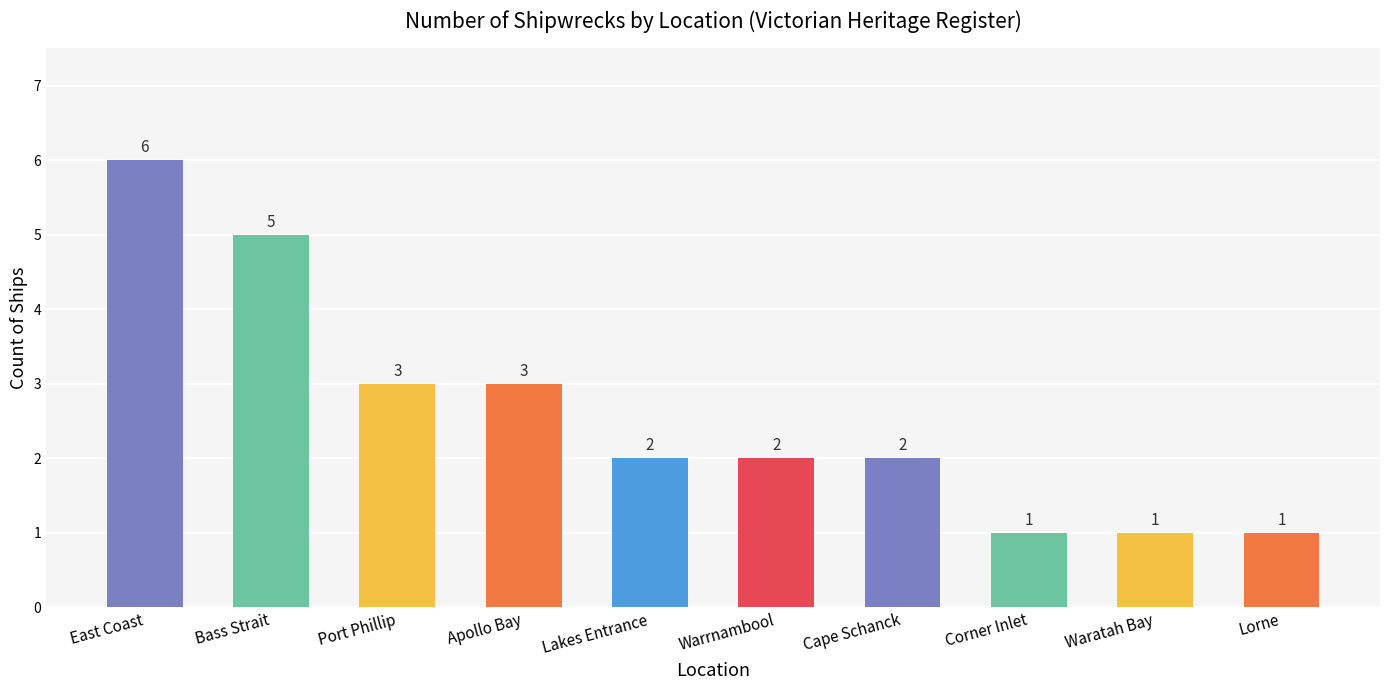

Approximately how many times larger is the value at Port Phillip compared to East Coast?

0.5